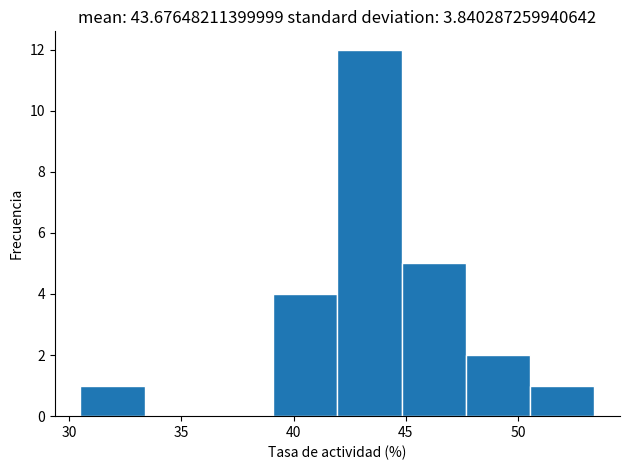

Over which range of the x-axis is the bar tallest?

42.0 to 45.0